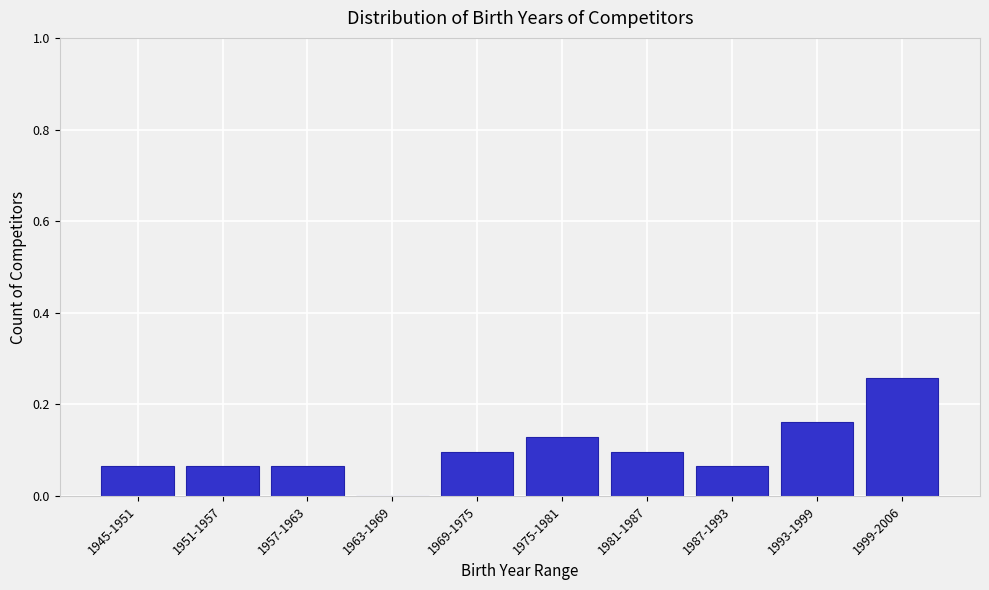

Which label corresponds to the largest value in the chart?

1999-2006